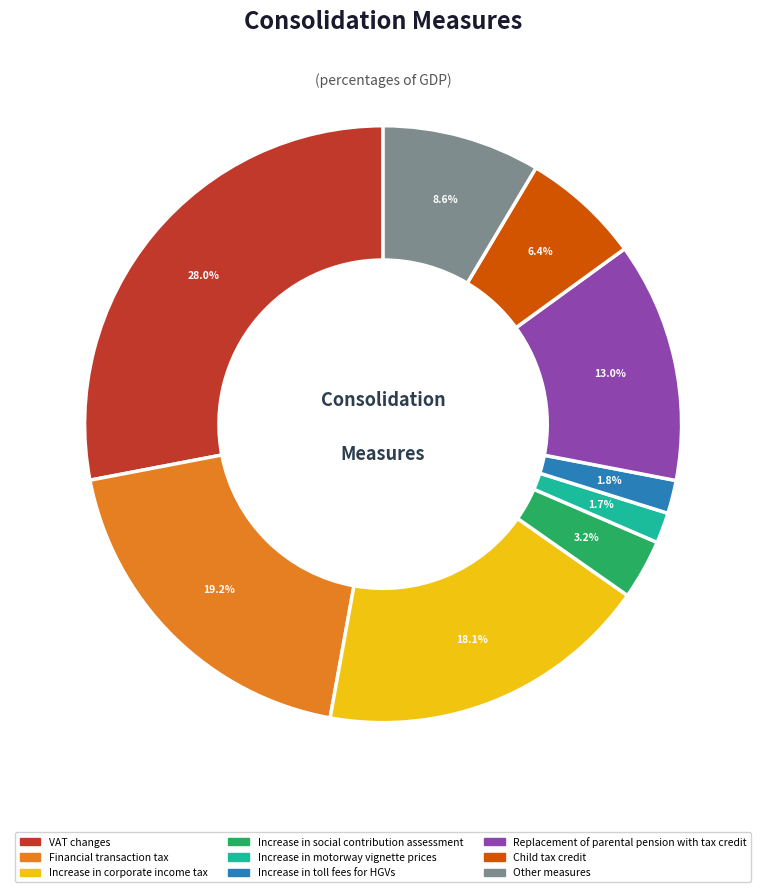

To the nearest percent, what portion does Financial transaction tax represent?

19%